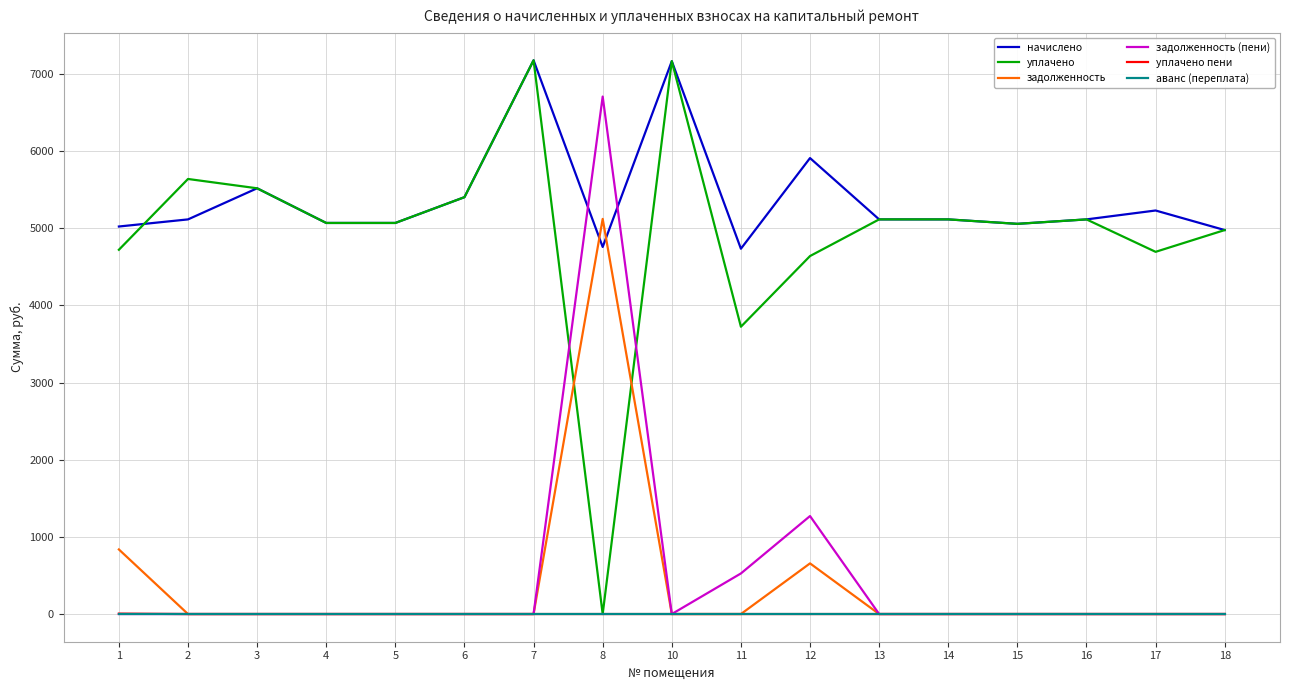

What is the highest value of the уплачено series?

7177.0